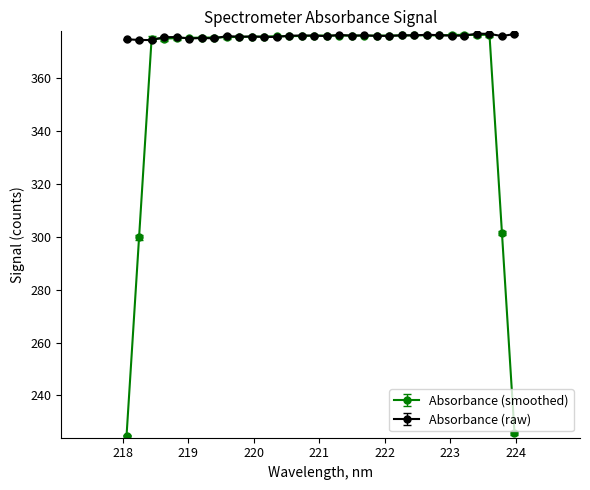

Rank the series by their average value, from lowest to highest.

Absorbance (smoothed), Absorbance (raw)